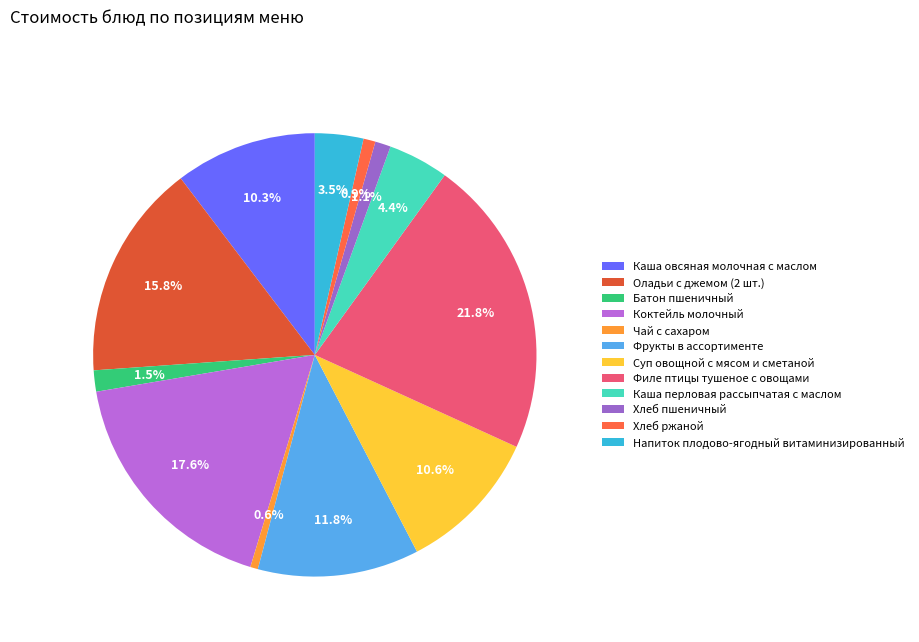

Is Каша перловая рассыпчатая с маслом the majority of the pie?

No